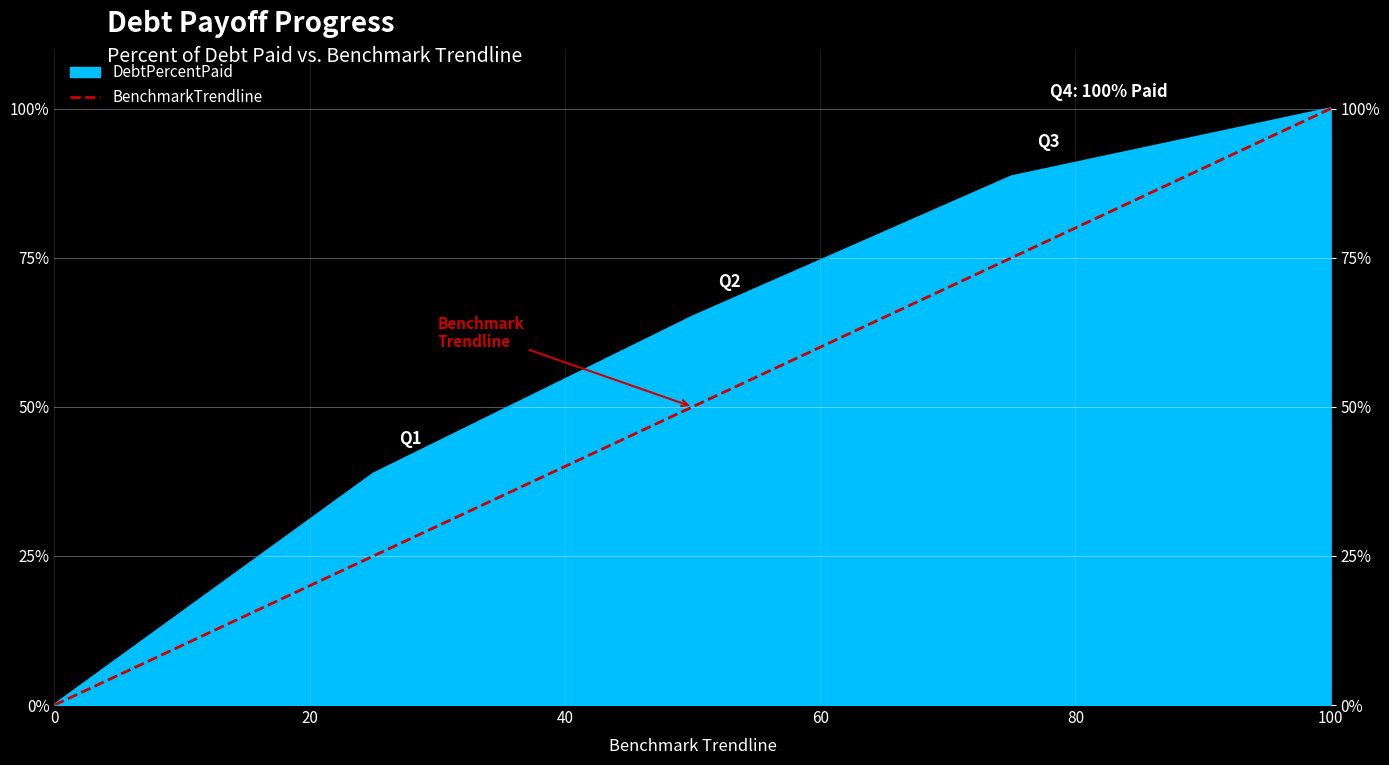

Reading left to right, list all the values displayed in this chart.

0	25	50	75	100